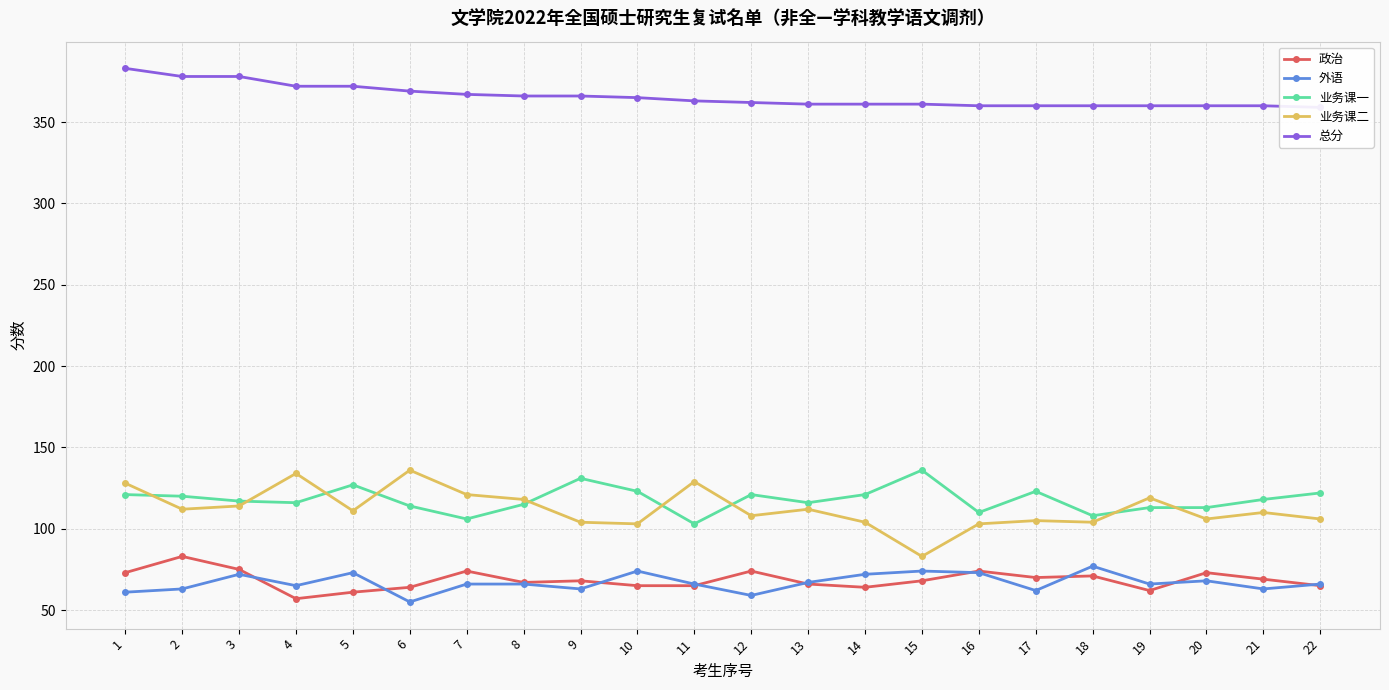

What is the greatest value displayed?

383